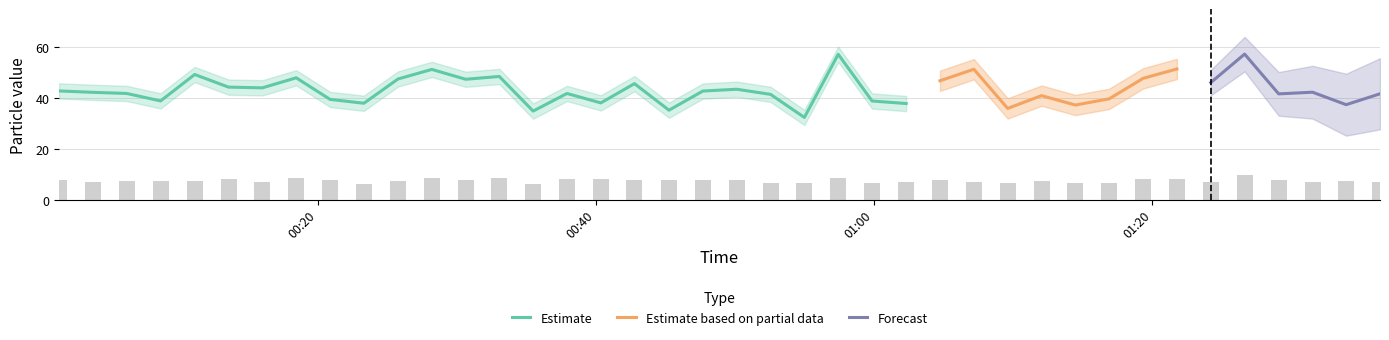

How many data points are above 7?

29